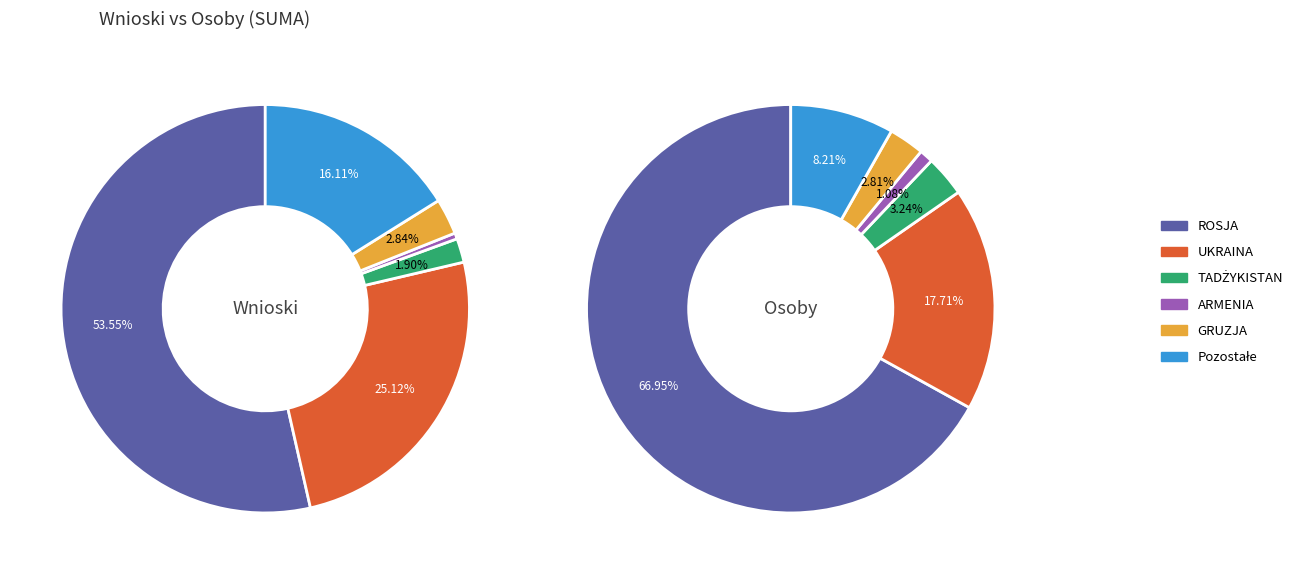

What is the largest slice in the pie chart?

ROSJA